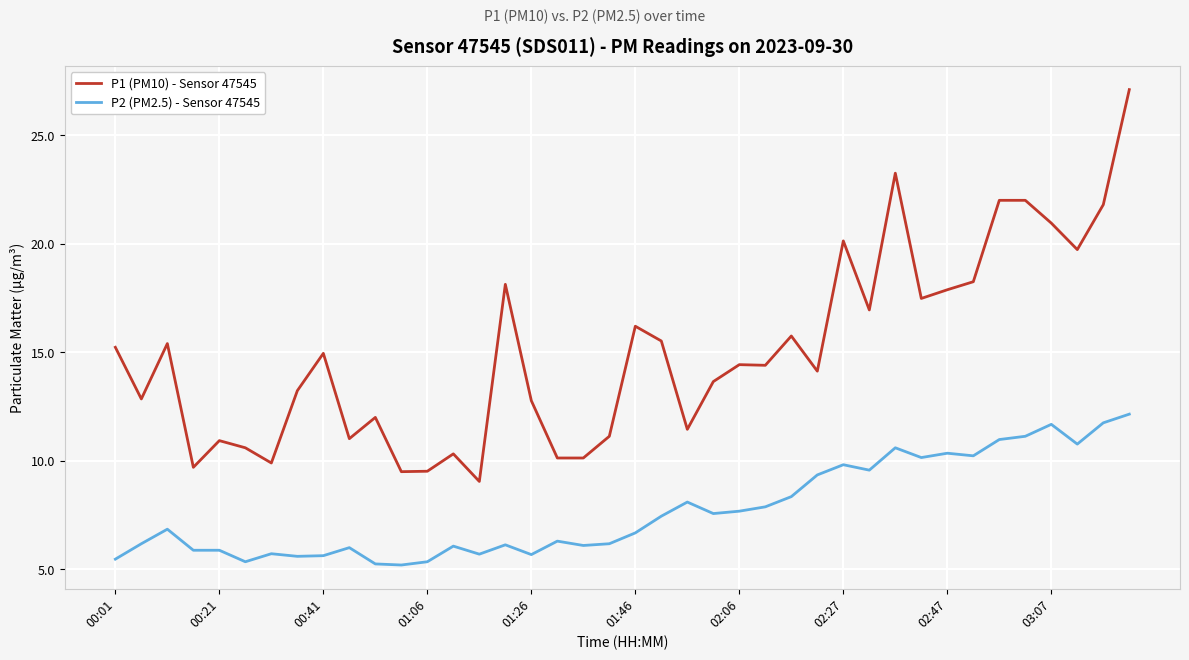

True or false: P2 (PM2.5) - Sensor 47545 has more than 0 interior local peaks.

True